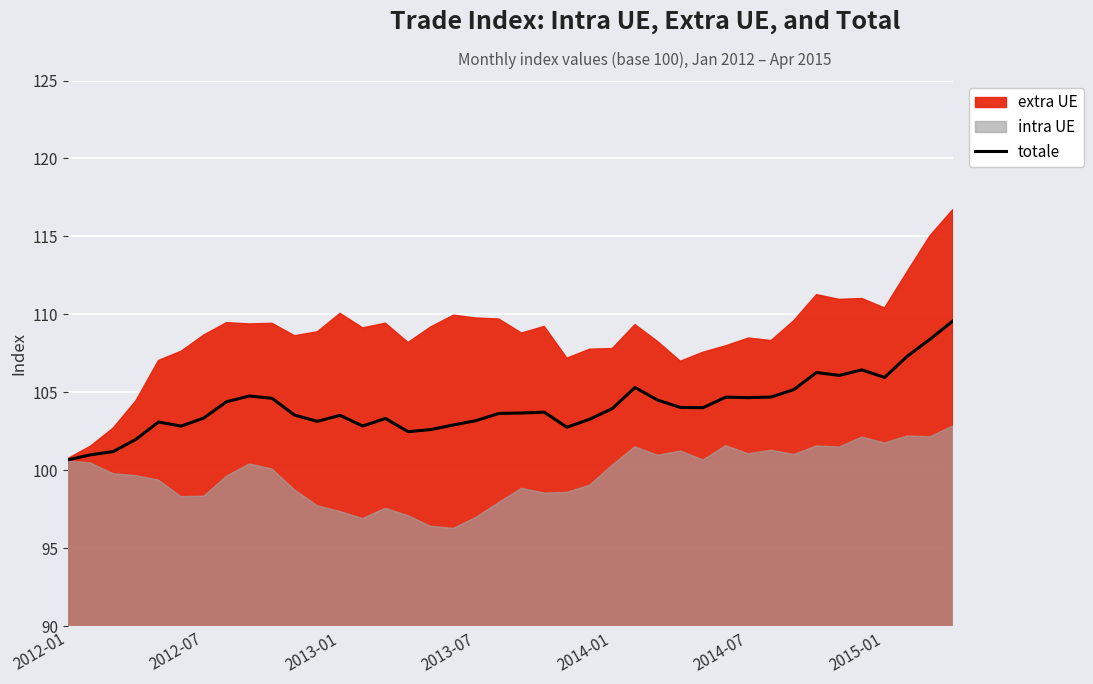

Is it true that totale equals 103.4 at 2012-07?

True